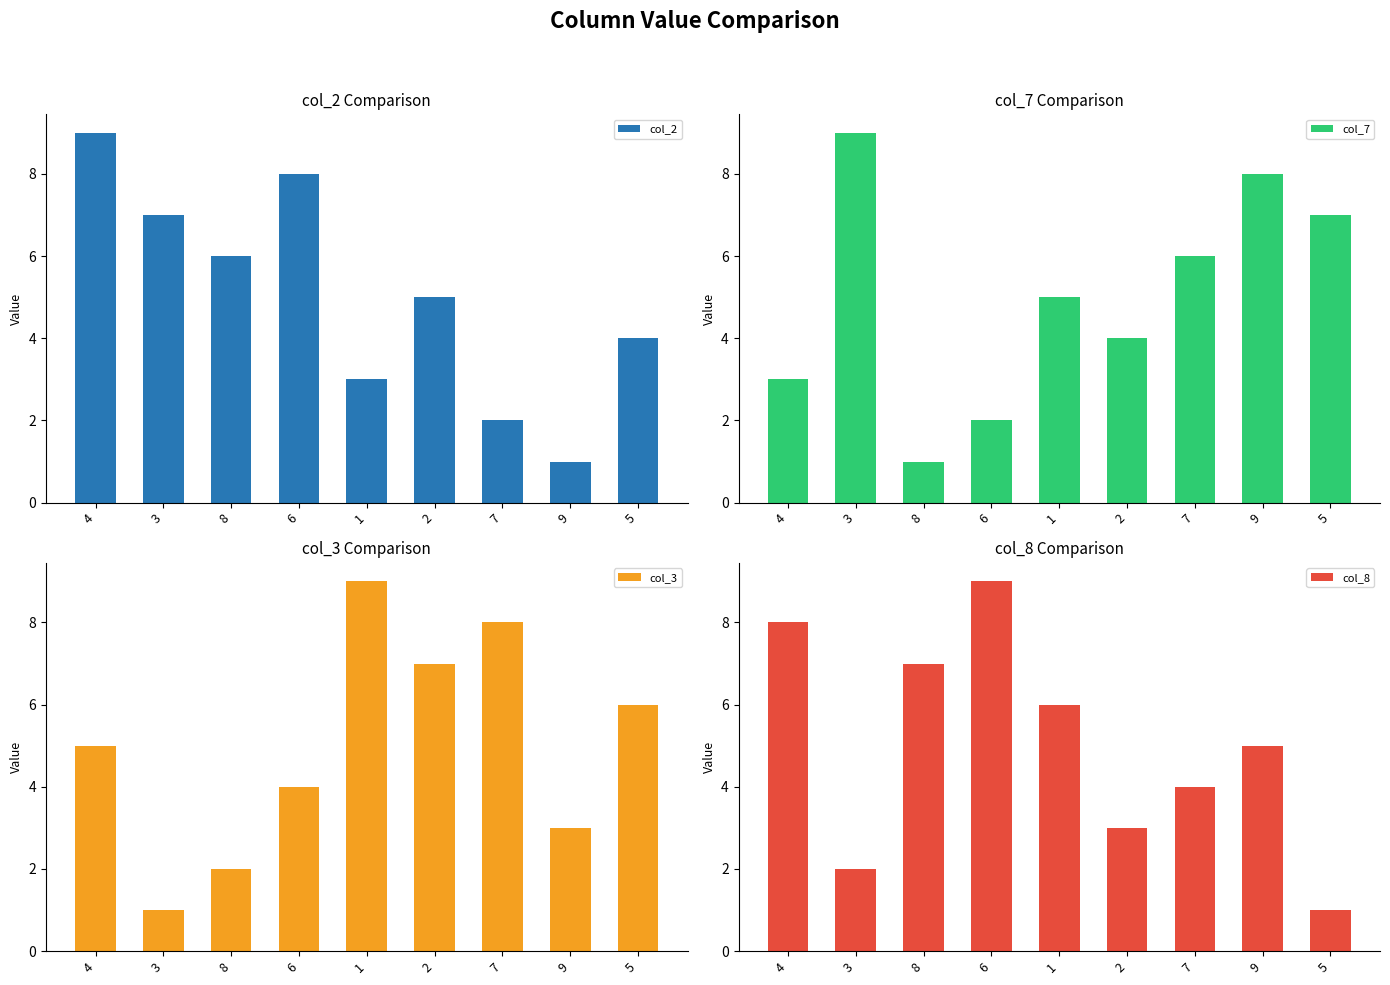

How many bars are there in total?

36